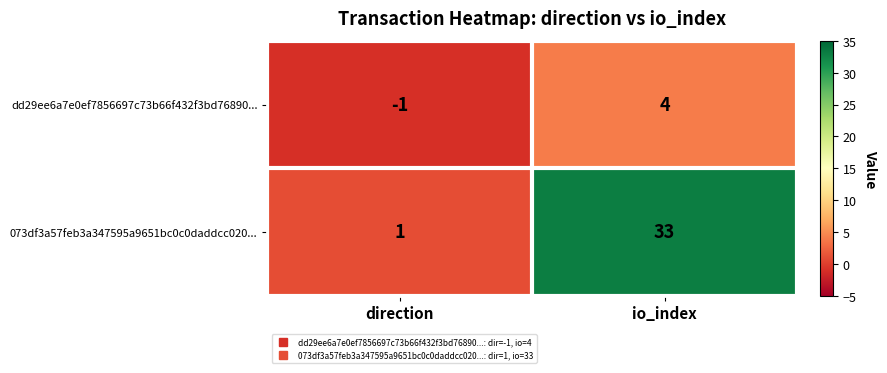

Reading left to right, what are all the values shown in this chart?

dd29ee6a7e0ef7856697c73b66f432f3bd76890...: -1	4
073df3a57feb3a347595a9651bc0c0daddcc020...: 1	33